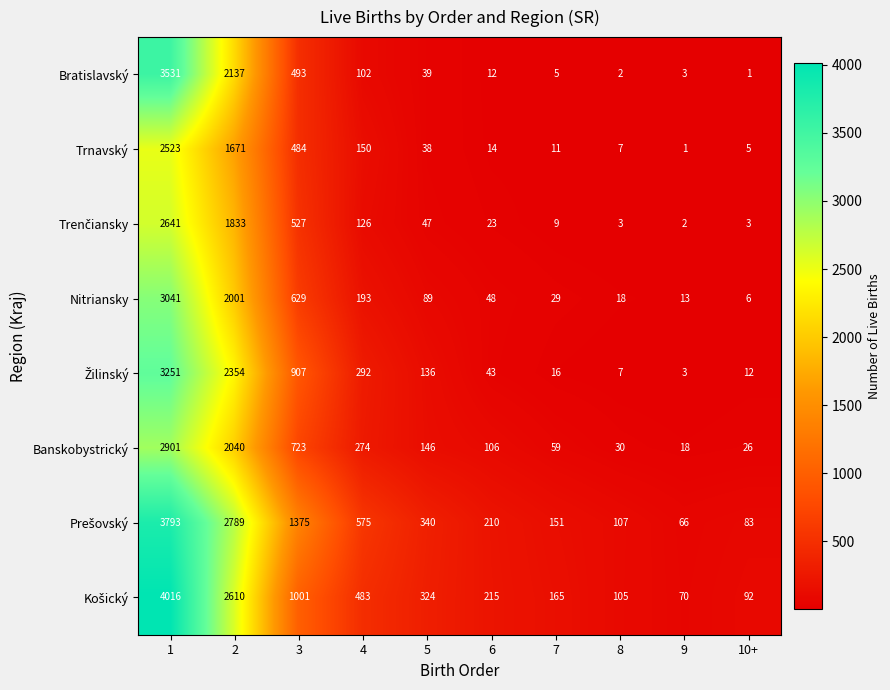

Which series changed the most between 1 and 3?

Bratislavský